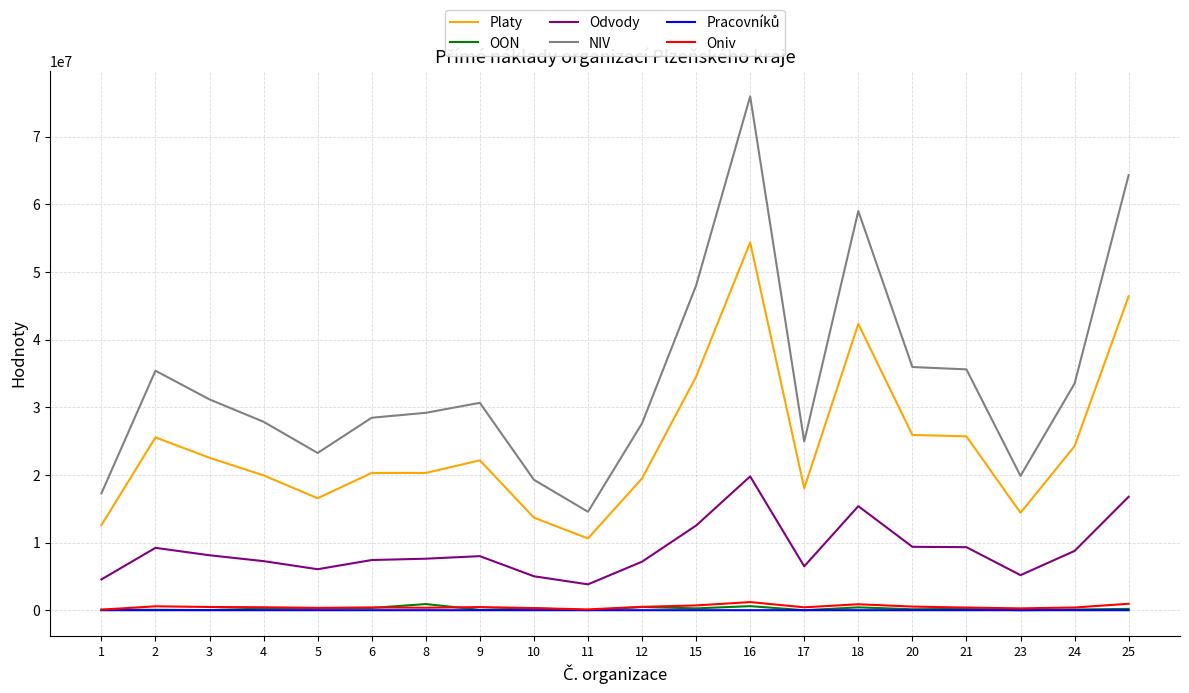

Which series changed the most between 5 and 12?

NIV